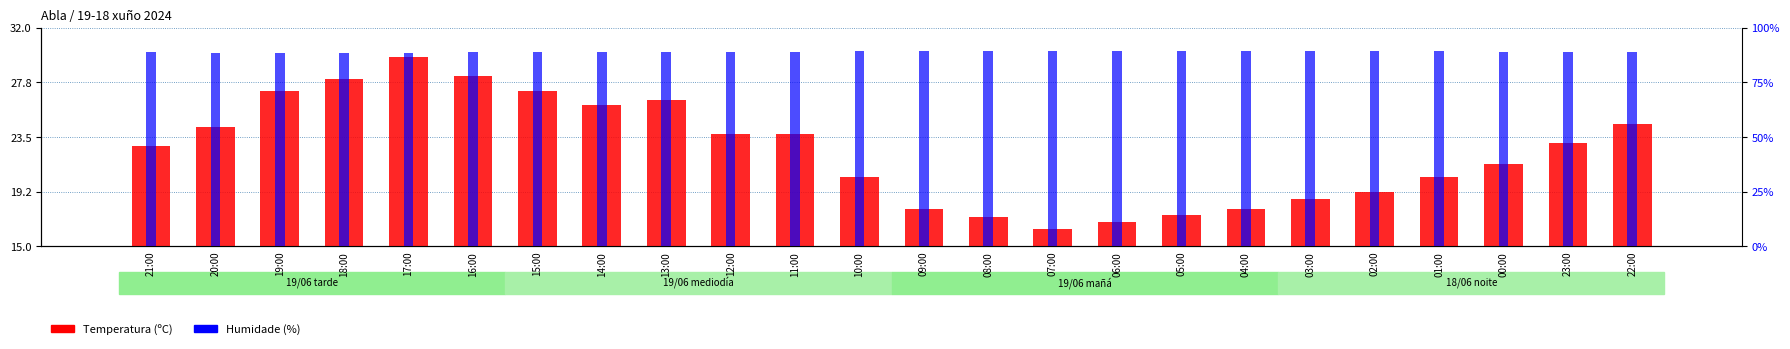

What is the label of the 12th bar from the right?

09:00